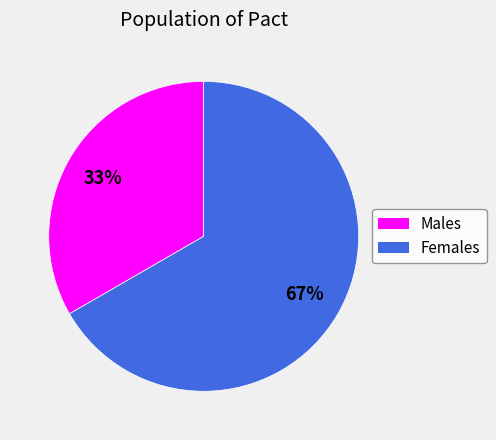

What is the ratio of the value at Females to the value at Males?

2.0